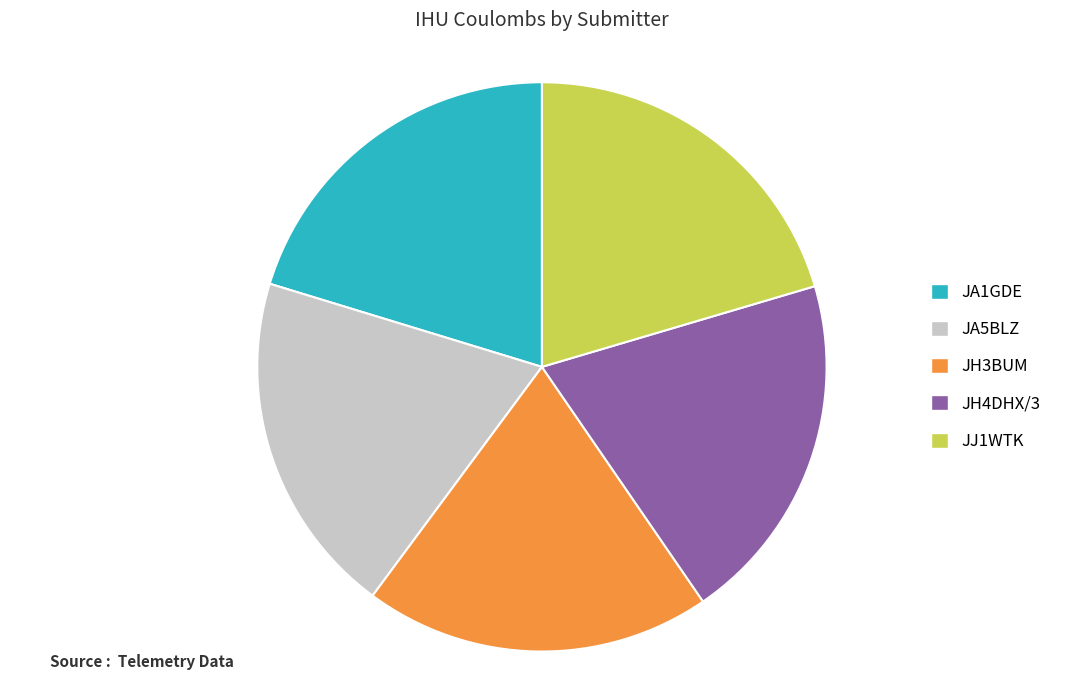

How many segments does this pie chart have?

5